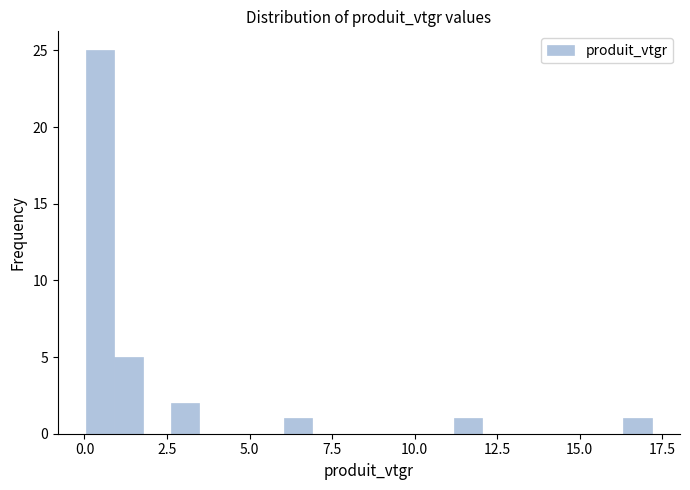

Around what value on the x-axis is the tallest bar? Give the approximate position of its centre, as read against the axis.

0.5